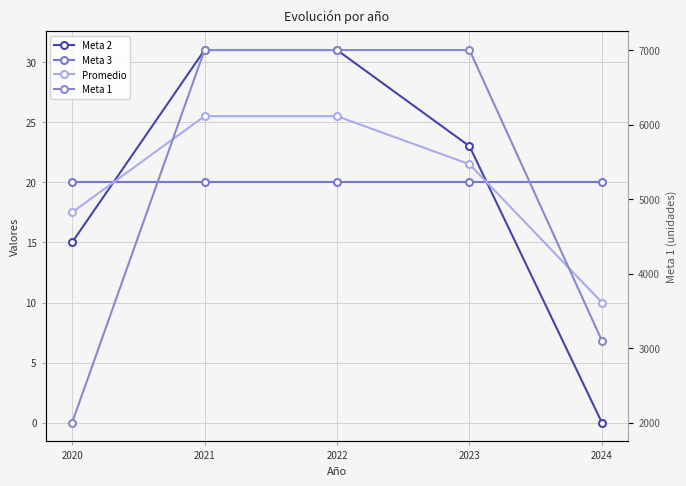

What is the greatest value displayed?

7000.0